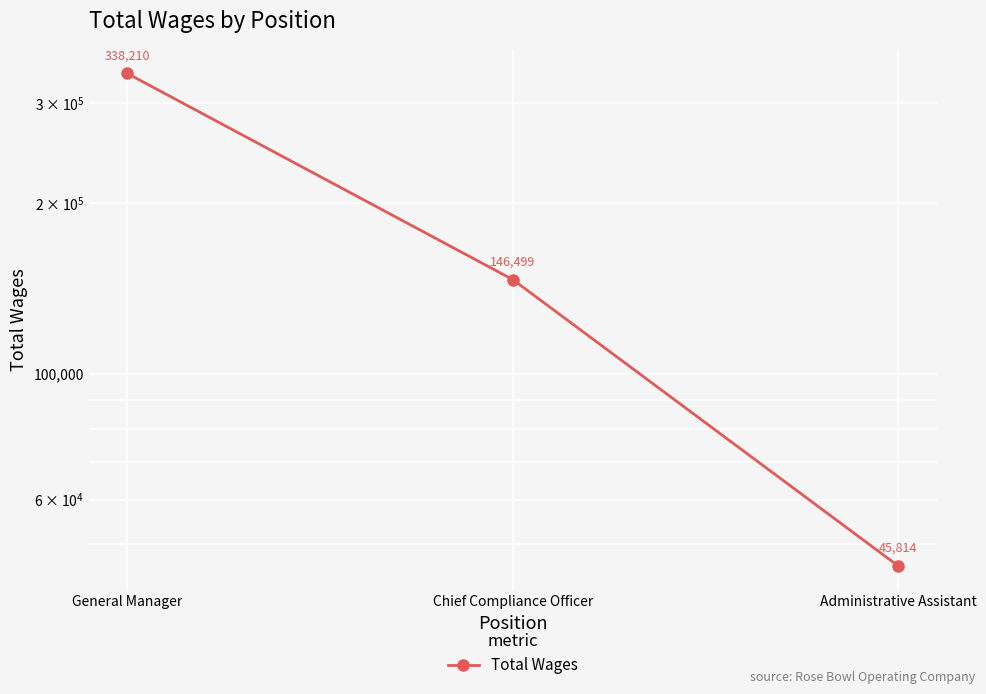

What is the change in value from General Manager to Chief Compliance Officer?

-191711